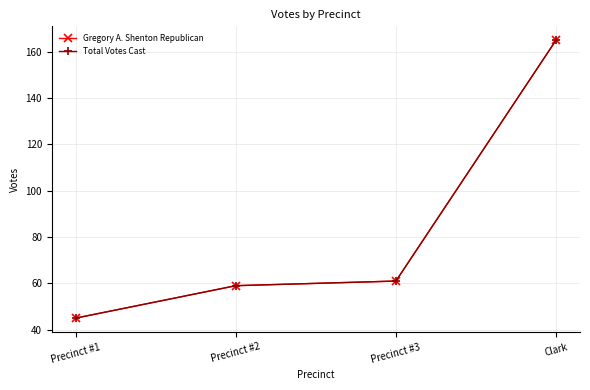

True or false: Total Votes Cast and Gregory A. Shenton Republican cross at least once.

False